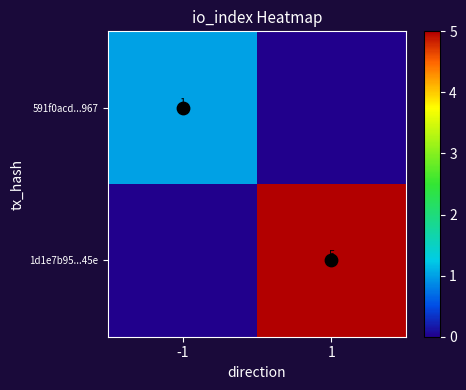

Rank the series by their average value, from lowest to highest.

591f0acd...967, 1d1e7b95...45e